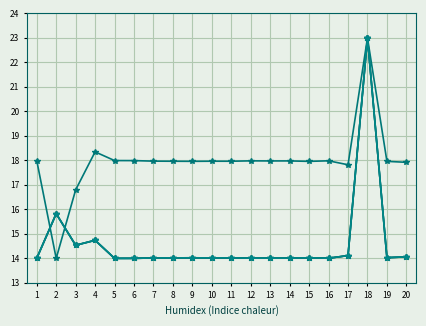

Reading left to right, extract all data points from this chart.

Importo: 1=14.0	2=15.8	3=14.5	4=14.7	5=14.0	6=14.0	7=14.0	8=14.0	9=14.0	10=14.0	11=14.0	12=14.0	13=14.0	14=14.0	15=14.0	16=14.0	17=14.1	18=23.0	19=14.0	20=14.1
Importo per Calcolo: 1=14.0	2=15.8	3=14.5	4=14.7	5=14.0	6=14.0	7=14.0	8=14.0	9=14.0	10=14.0	11=14.0	12=14.0	13=14.0	14=14.0	15=14.0	16=14.0	17=14.1	18=23.0	19=14.0	20=14.1
NUMERATORE: 1=18.0	2=14.0	3=16.8	4=18.3	5=18.0	6=18.0	7=18.0	8=18.0	9=18.0	10=18.0	11=18.0	12=18.0	13=18.0	14=18.0	15=18.0	16=18.0	17=17.8	18=23.0	19=18.0	20=17.9
DENOMINATORE: 1=14.0	2=15.8	3=14.5	4=14.7	5=14.0	6=14.0	7=14.0	8=14.0	9=14.0	10=14.0	11=14.0	12=14.0	13=14.0	14=14.0	15=14.0	16=14.0	17=14.1	18=23.0	19=14.0	20=14.1